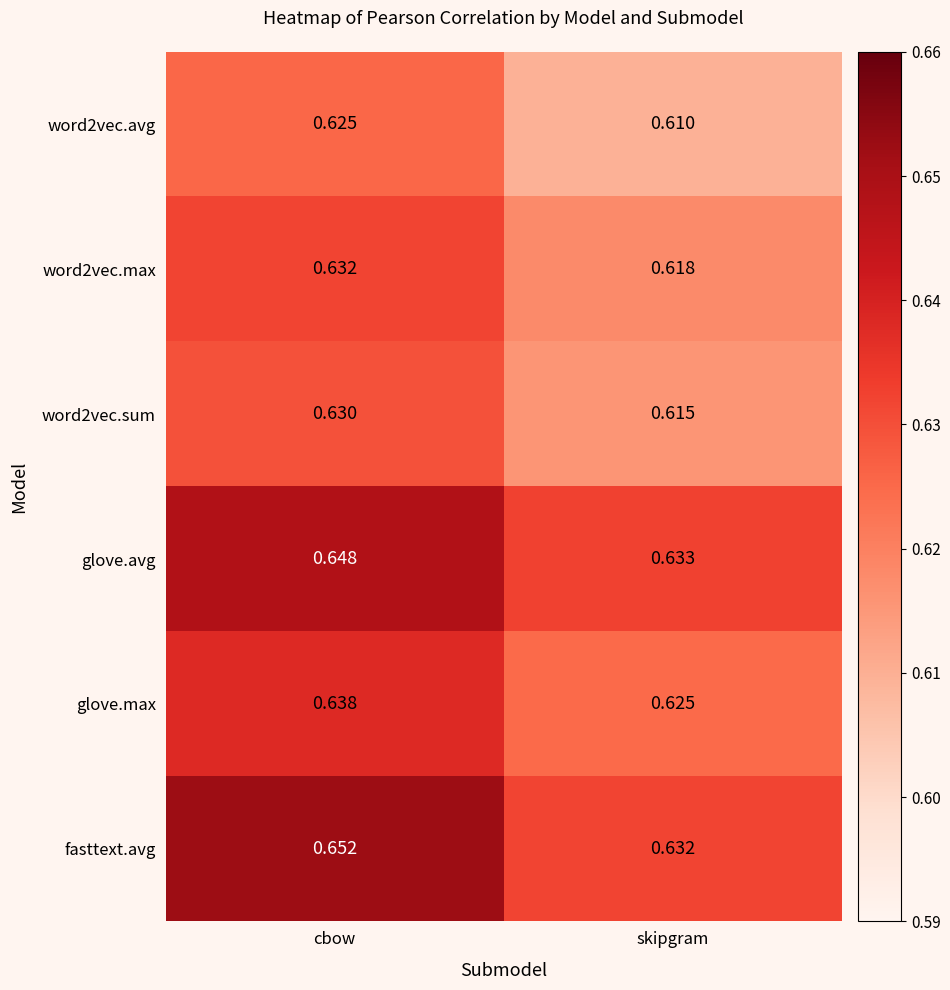

Rank the series by their maximum value, from lowest to highest.

word2vec.avg, word2vec.sum, word2vec.max, glove.max, glove.avg, fasttext.avg